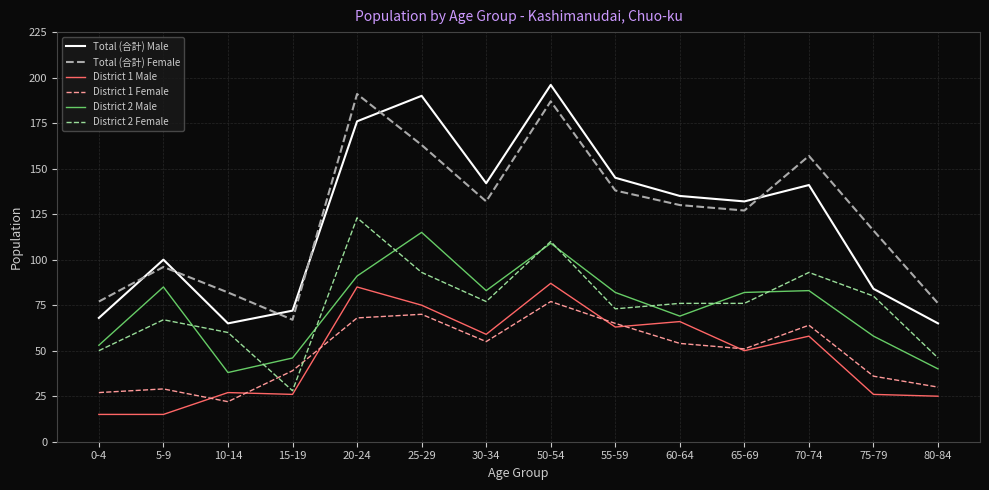

At which label does District 2 Female reach its minimum?

15-19